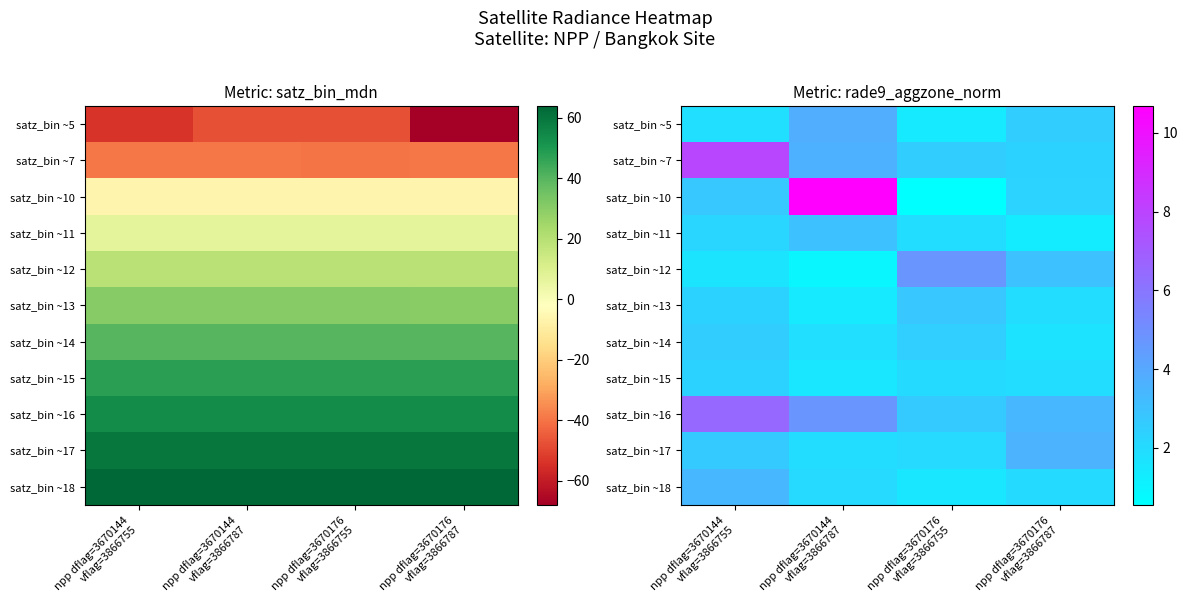

What is the average value of the satz_bin ~5 series?

2.4